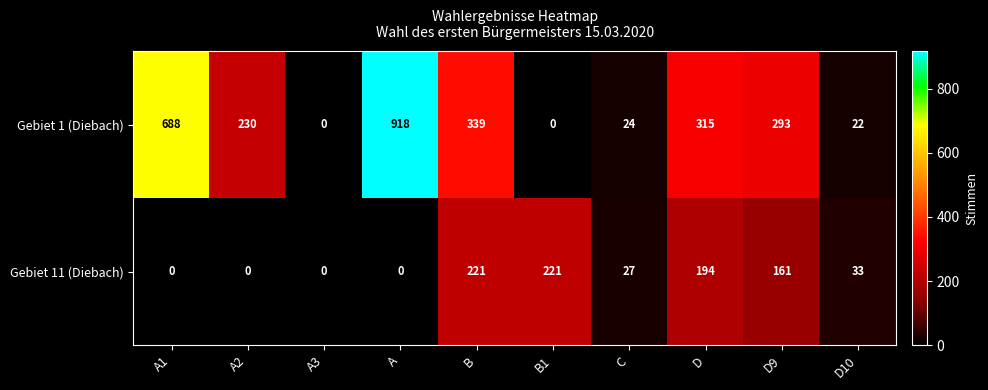

Count the number of categories in the chart.

10